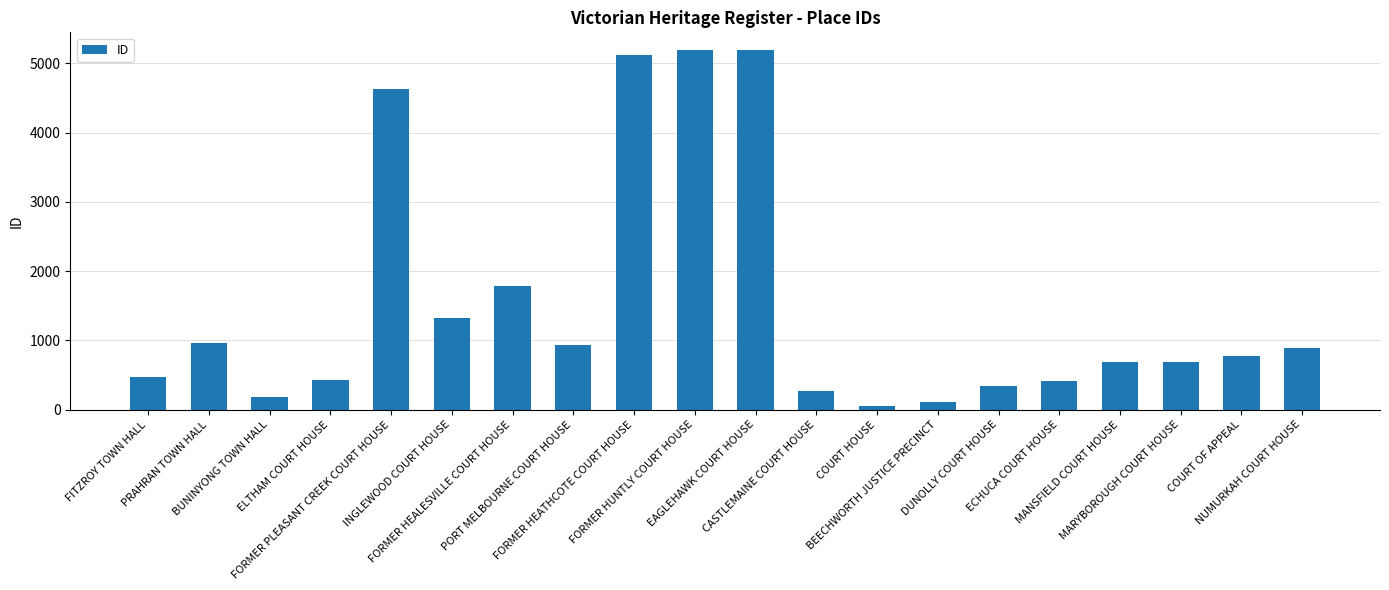

Approximately how many times larger is the value at INGLEWOOD COURT HOUSE compared to PORT MELBOURNE COURT HOUSE?

1.4